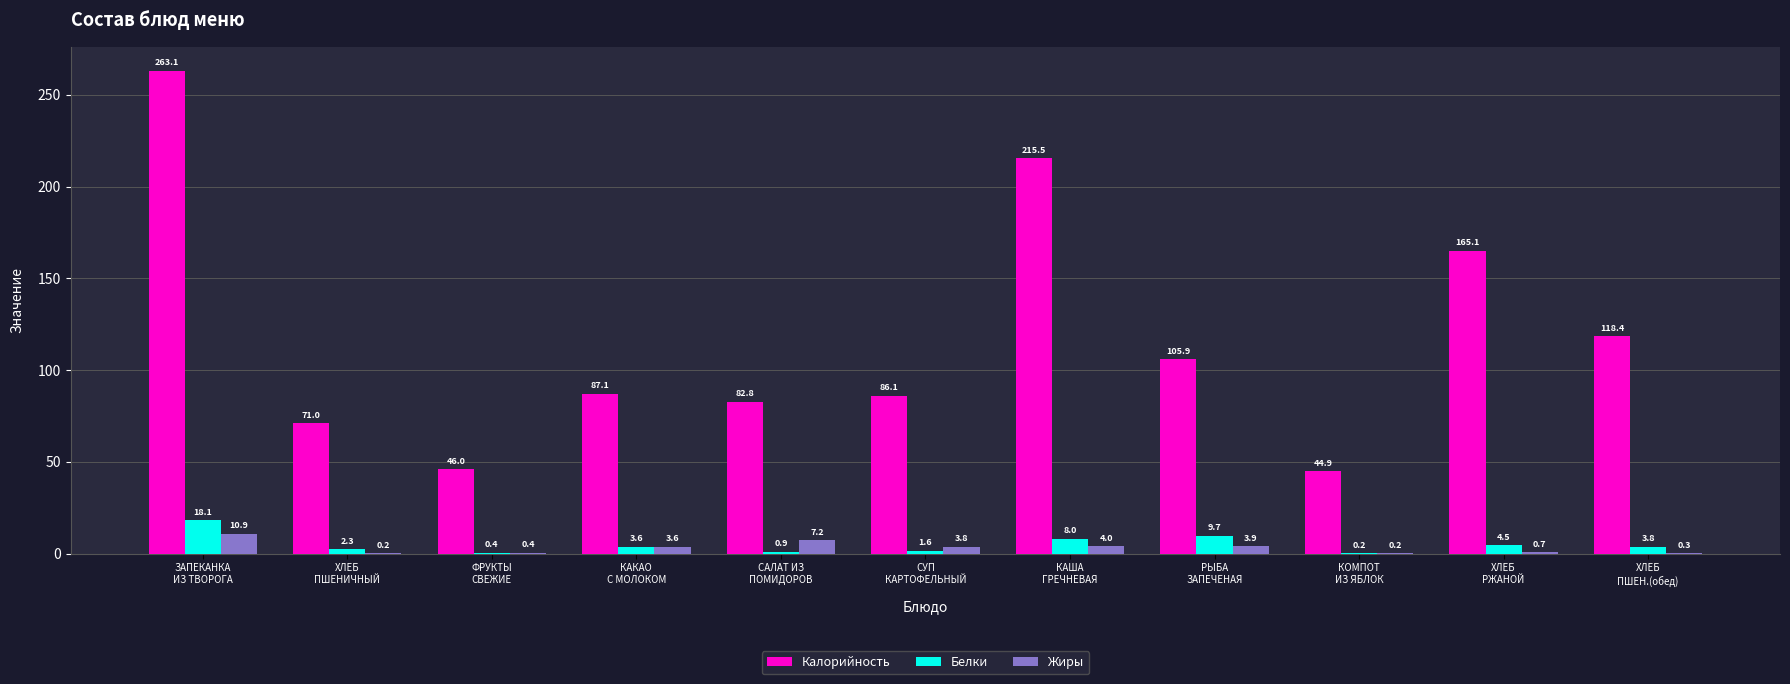

Where is Белки nearest to the value 9?

РЫБА
ЗАПЕЧЕНАЯ